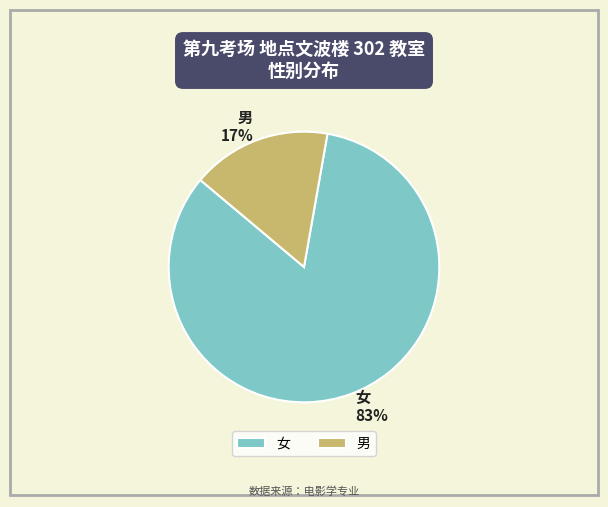

How many segments does this pie chart have?

2